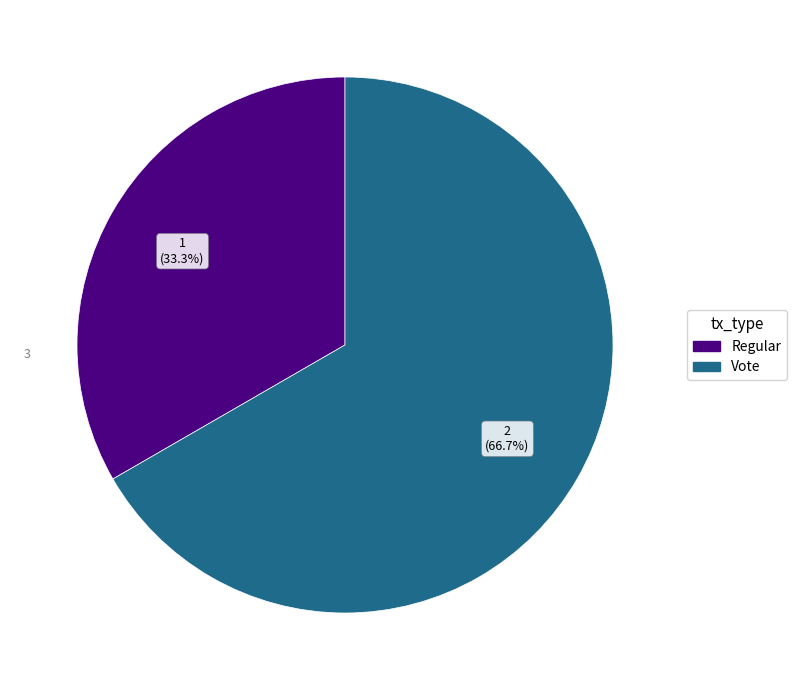

How many segments does this pie chart have?

2